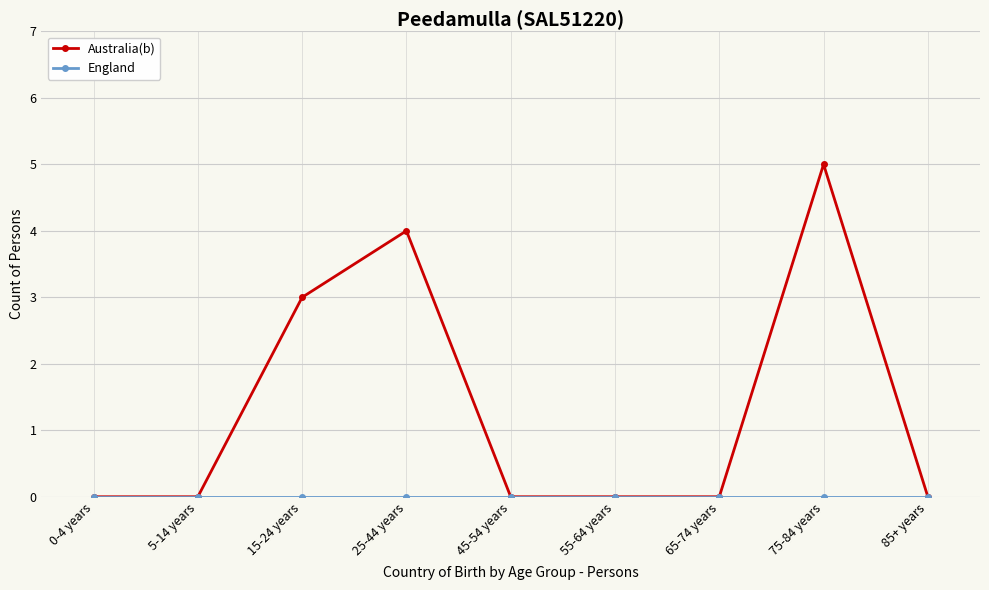

Count the Australia(b) values in the range 0 to 3.

7